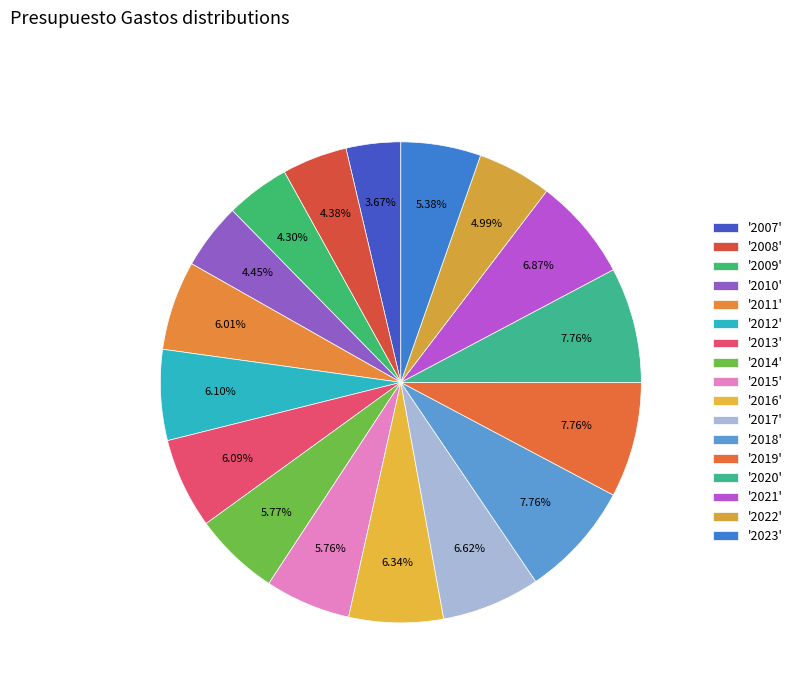

Count the number of slices in the pie.

17